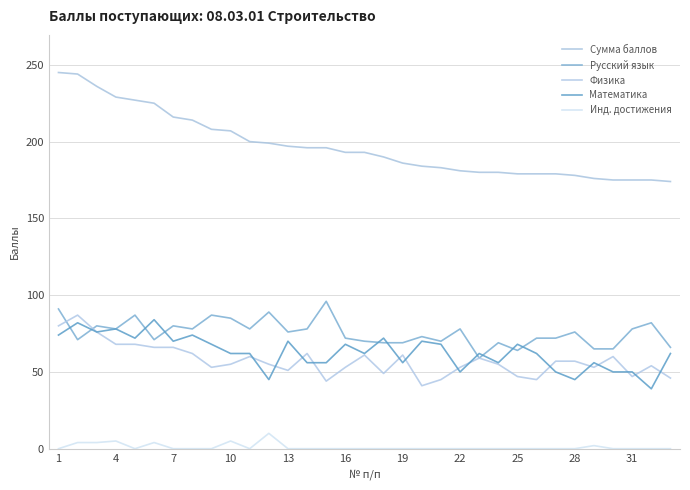

How many lines are shown in the chart?

5